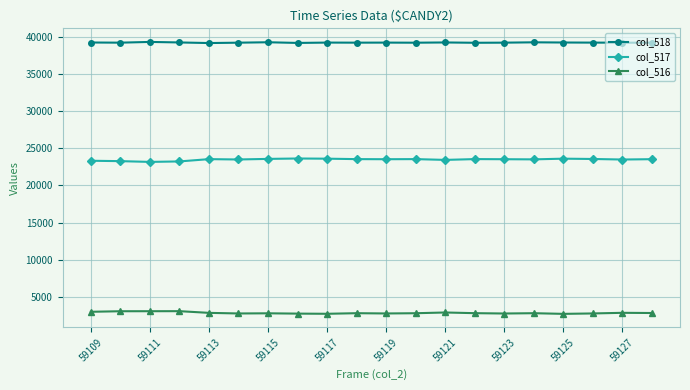

True or false: col_517 and col_518 intersect in this chart.

False